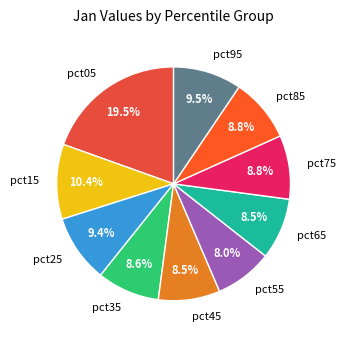

How many segments does this pie chart have?

10